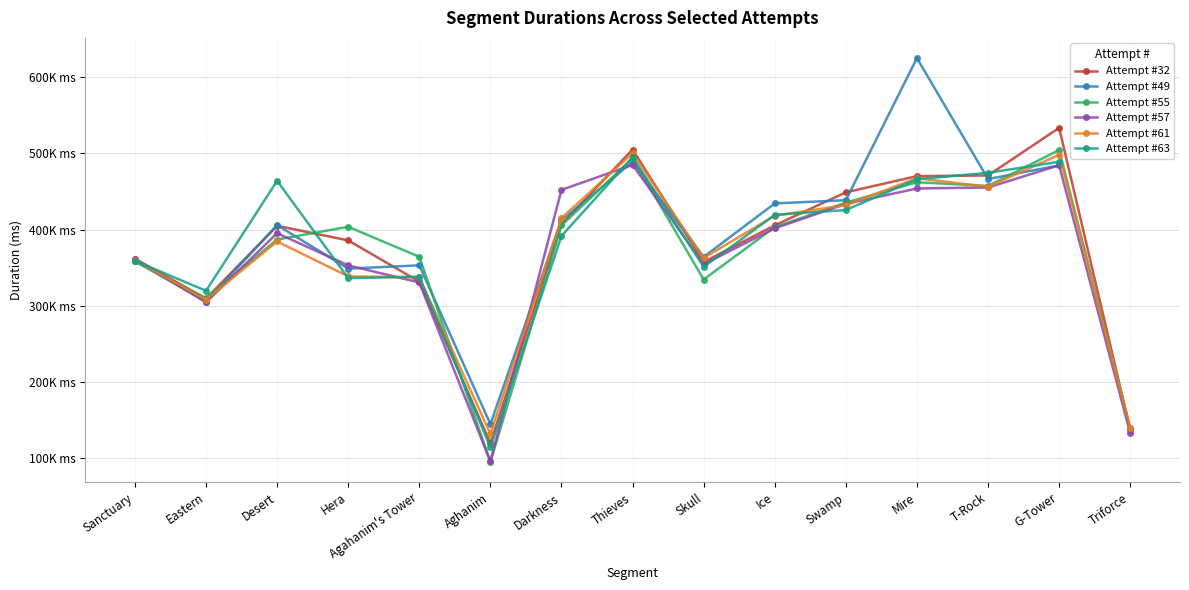

How many intersections are there between Attempt #61 and Attempt #57?

7